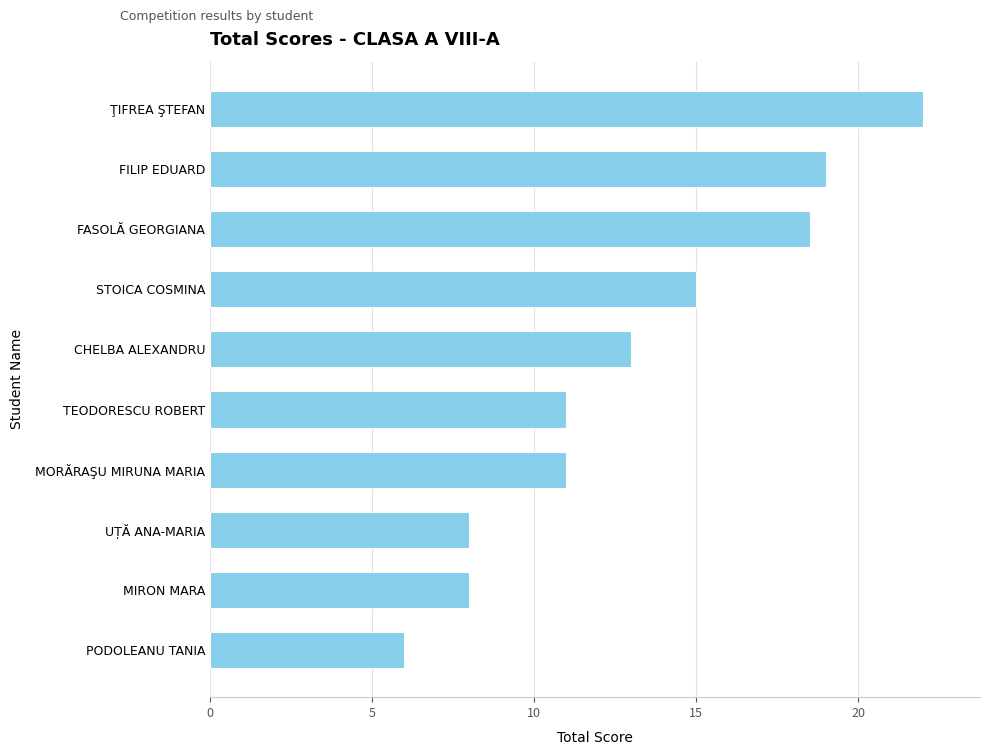

How many series are shown in this chart?

1